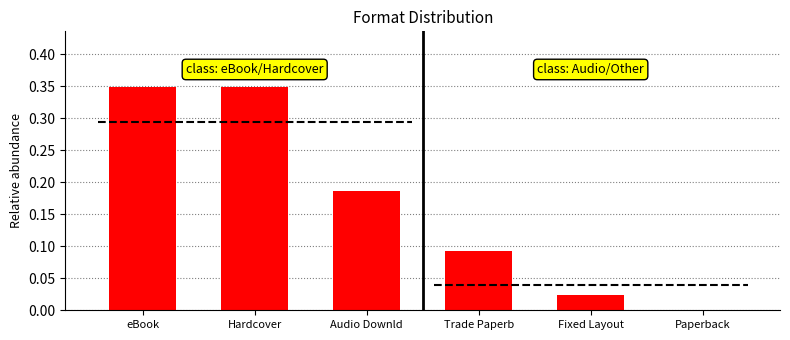

List the labels in order of value, largest first.

eBook, Hardcover, Audio Downld, Trade Paperb, Fixed Layout, Paperback